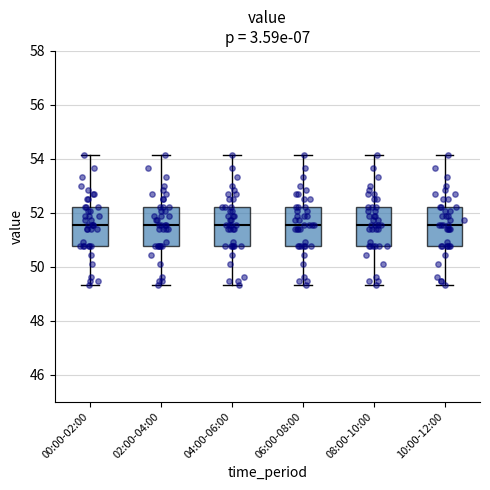

Where does the lower whisker of the box for 00:00-02:00 end on the y-axis? The values are not printed on the chart, so give them approximately, as read against the axis.

49.4